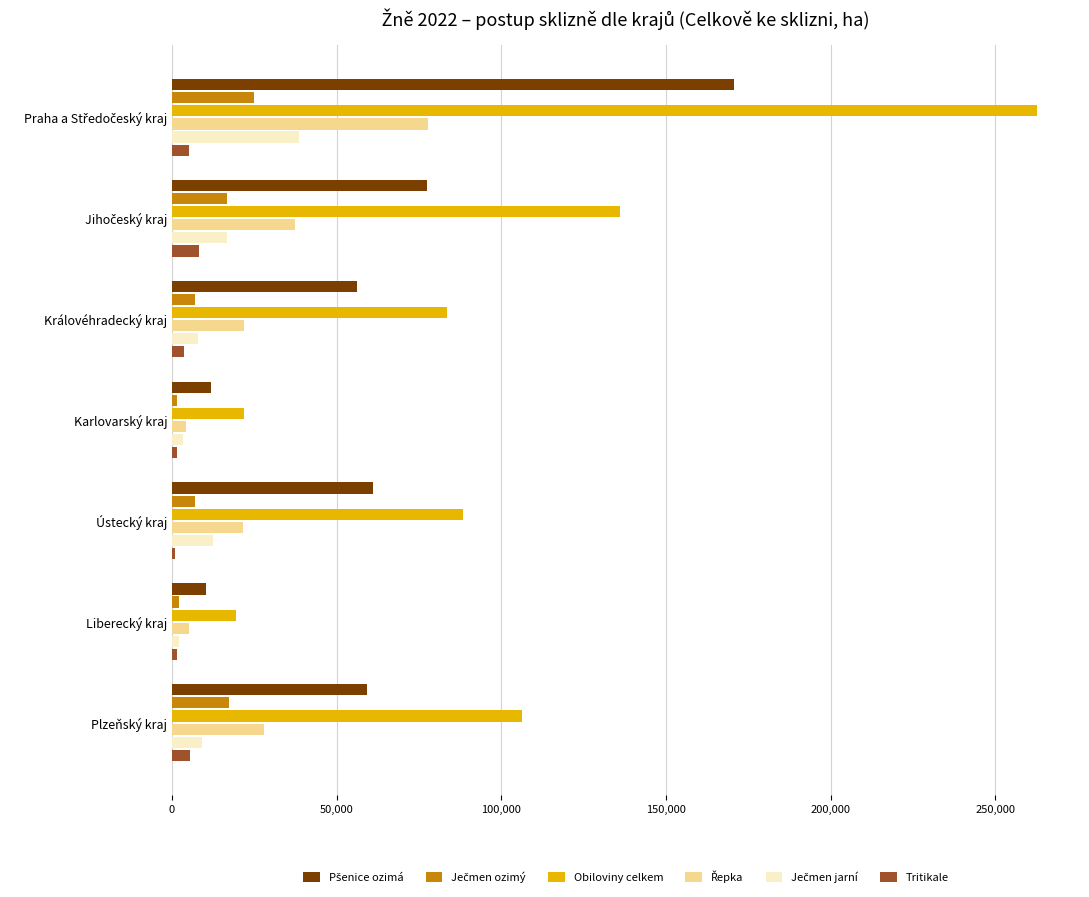

The Obiloviny celkem series shows 55581 at Plzeňský kraj. True or false?

False